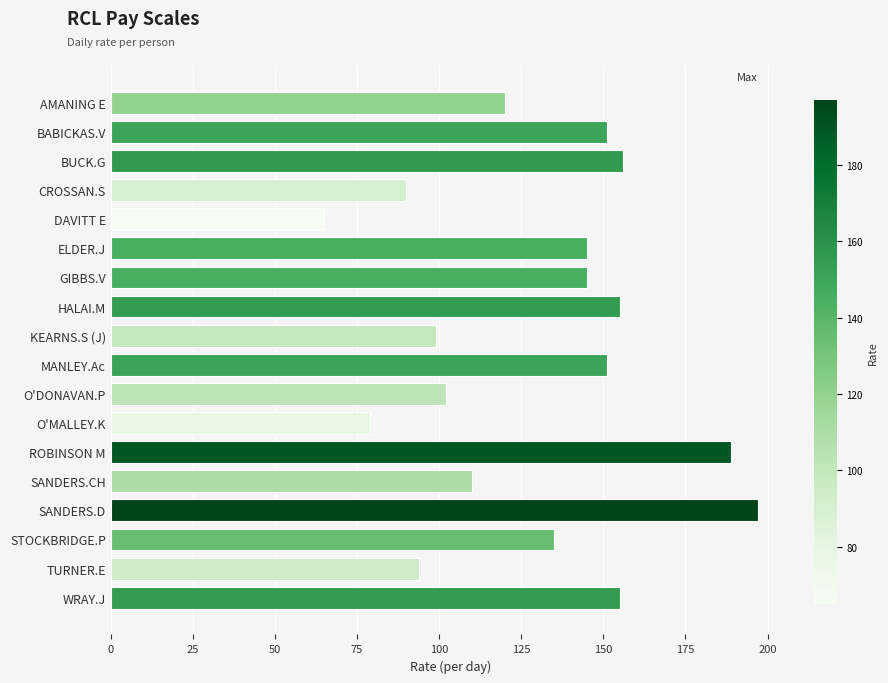

What is the difference between the second highest and minimum values?

124